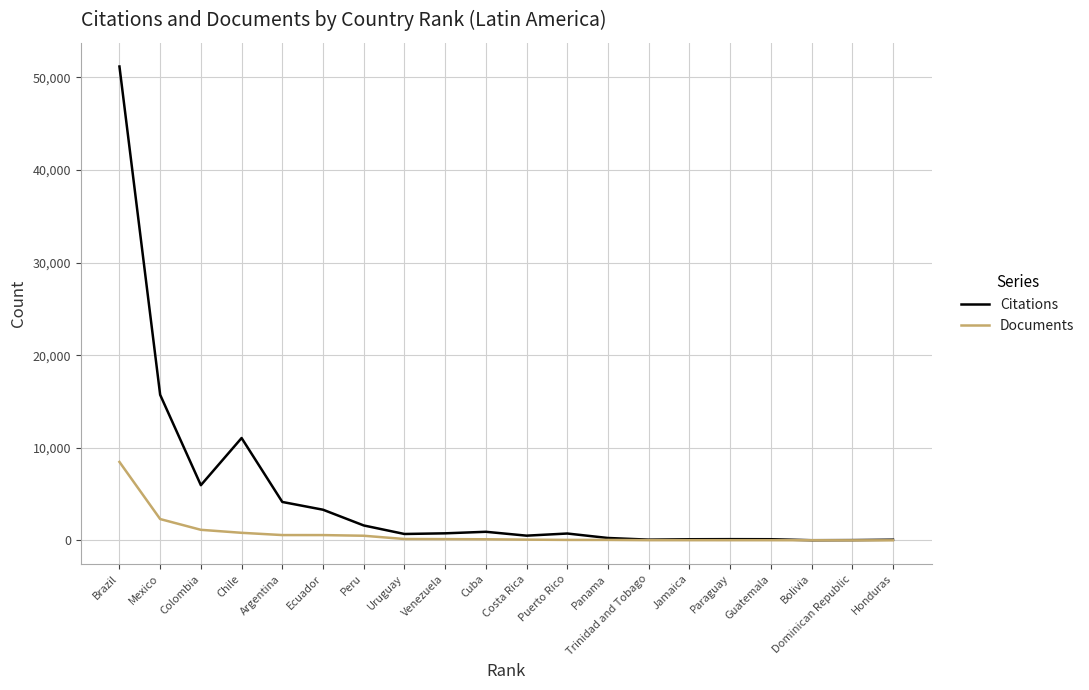

What are all the series names shown in the legend?

Citations, Documents